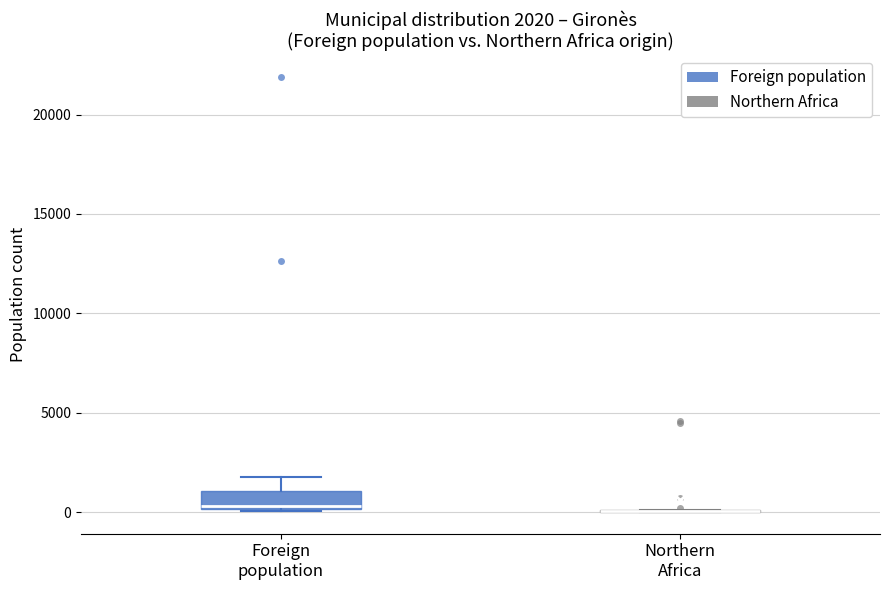

Which box is the tallest, from its lower edge to its upper edge?

Foreign population